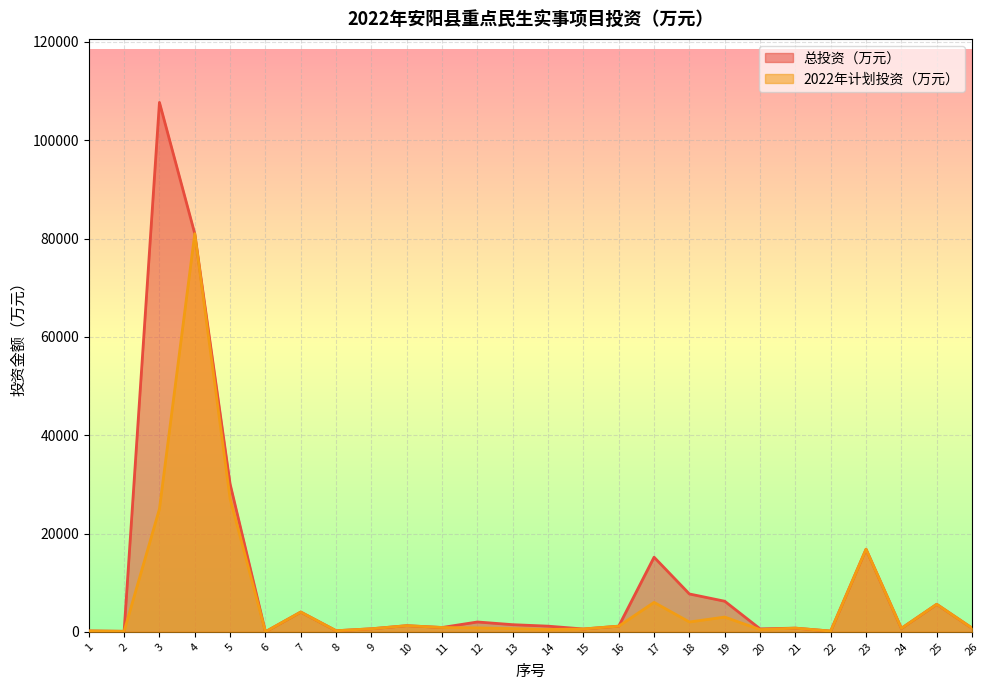

True or false: 2022年计划投资（万元） has a value of 751.2 at 26.

True